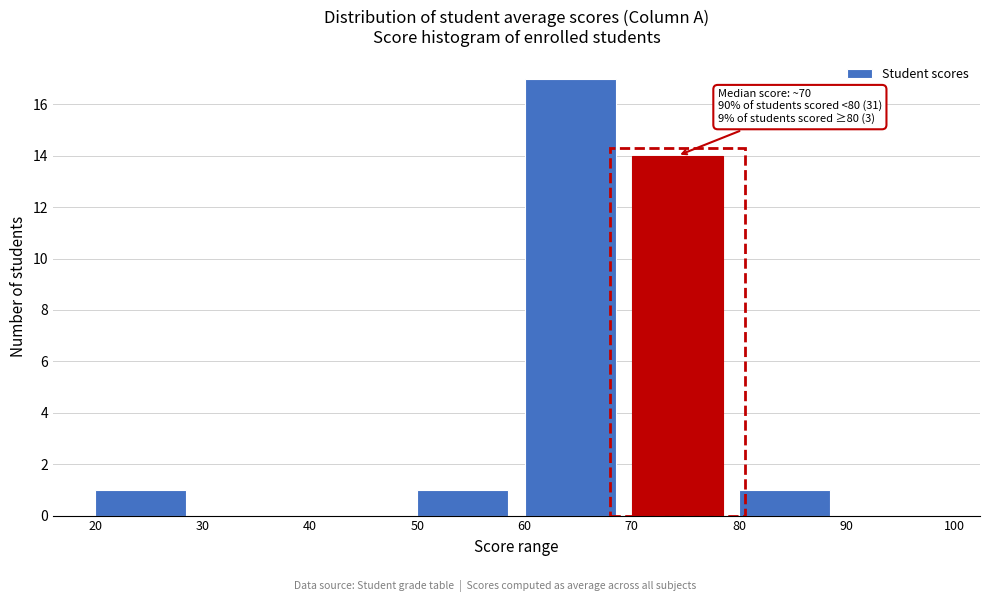

Which range on the x-axis has the tallest bar?

60 to 70